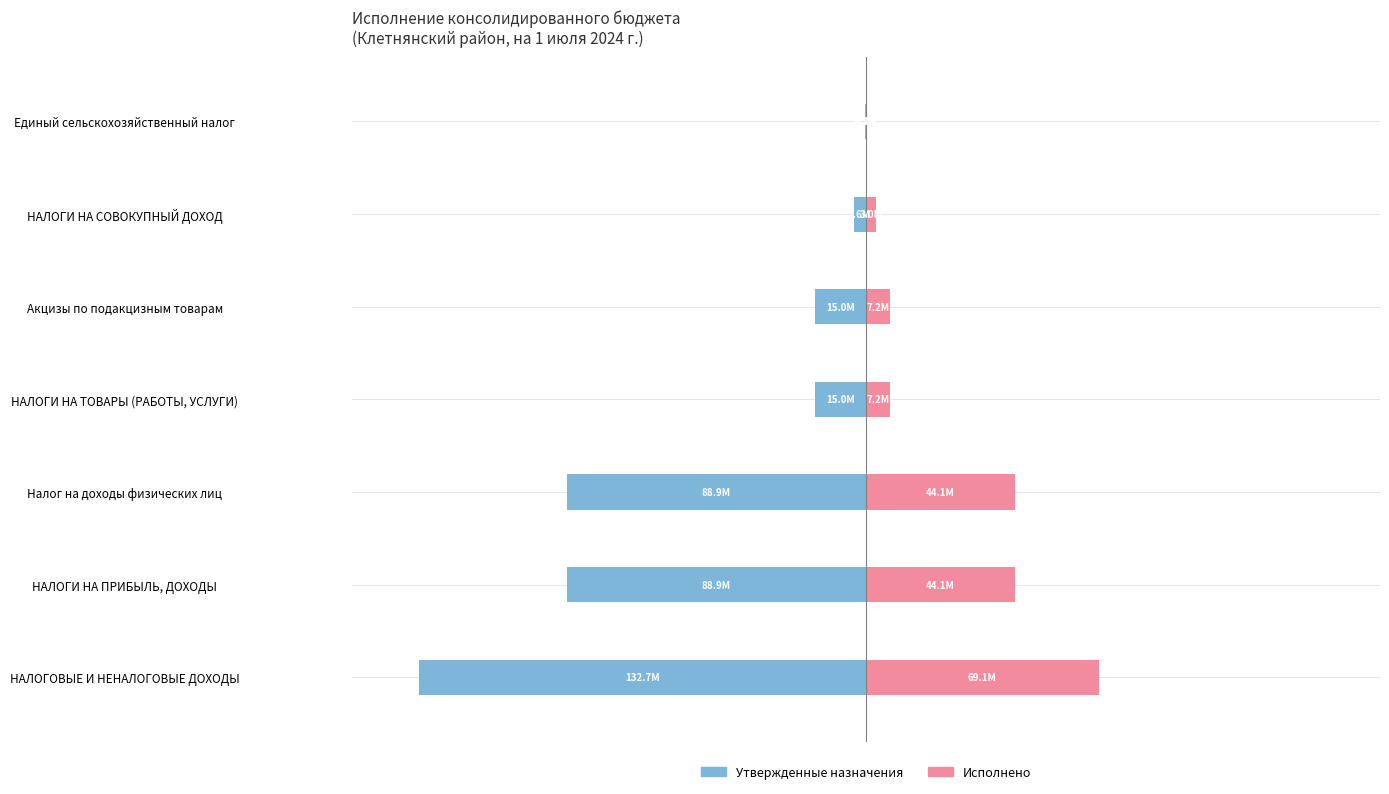

Count the number of data series in this chart.

2